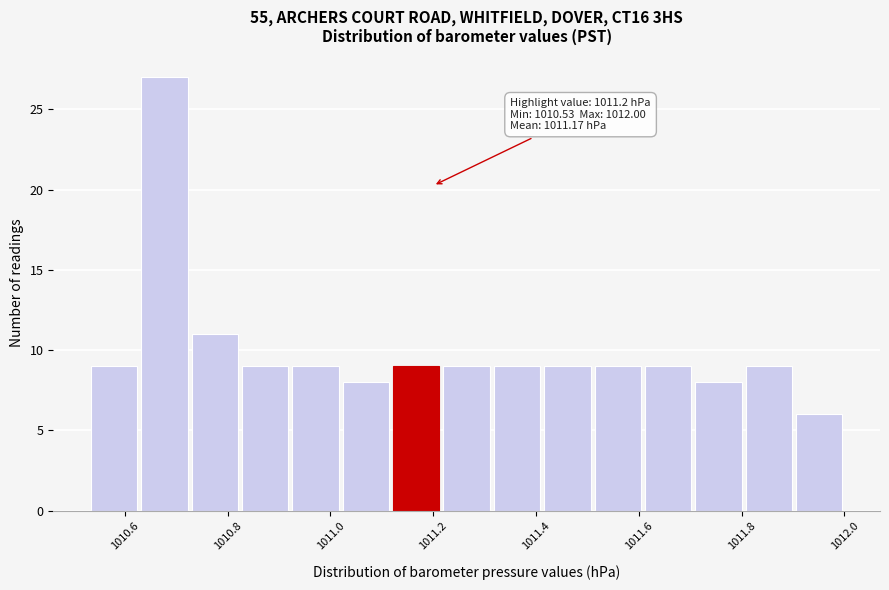

Which range on the x-axis has the tallest bar?

1010.628 to 1010.726